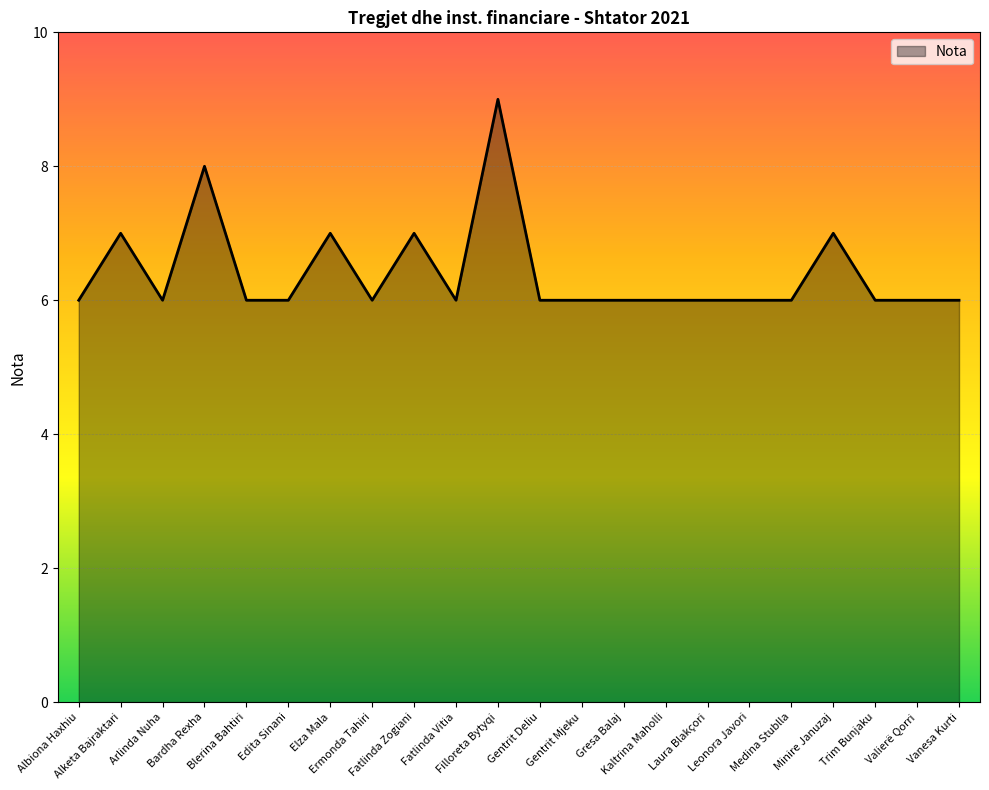

True or false: the data shows 7 at Minire Januzaj.

True